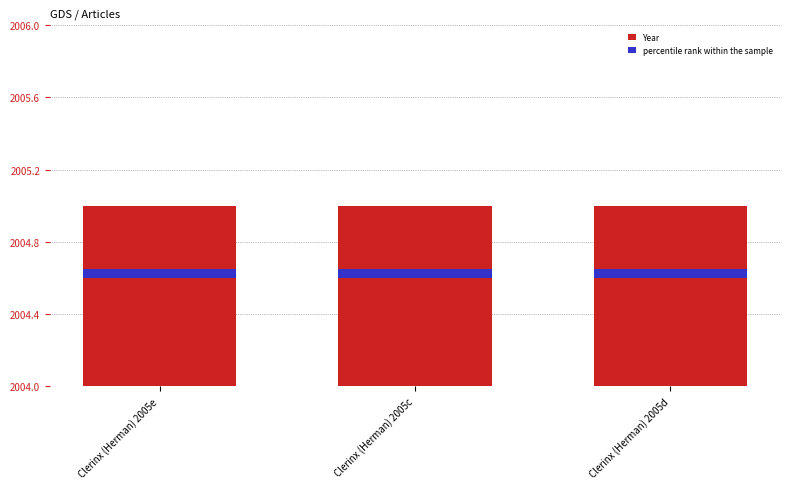

What is the label of the 3rd bar from the right?

Clerinx (Herman) 2005e